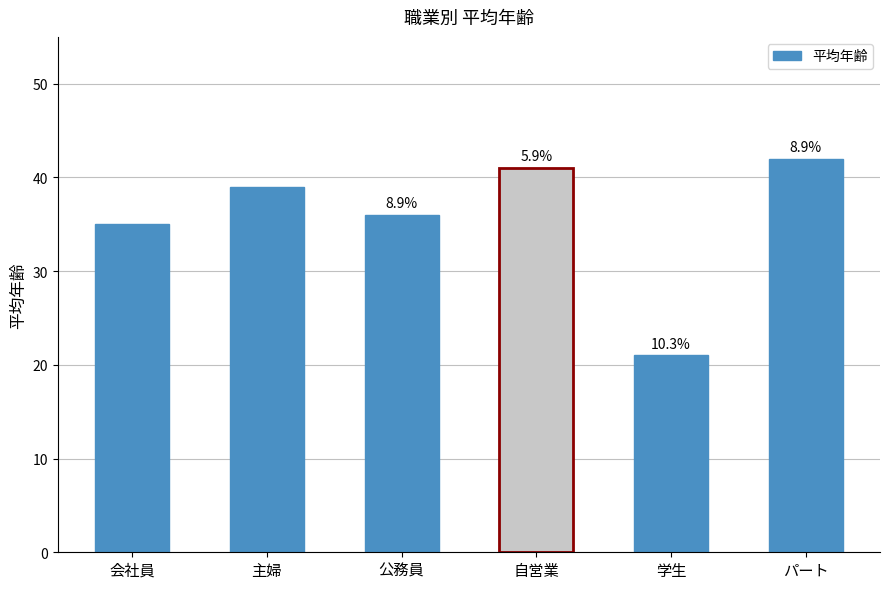

What is the label of the 5th bar from the left?

学生